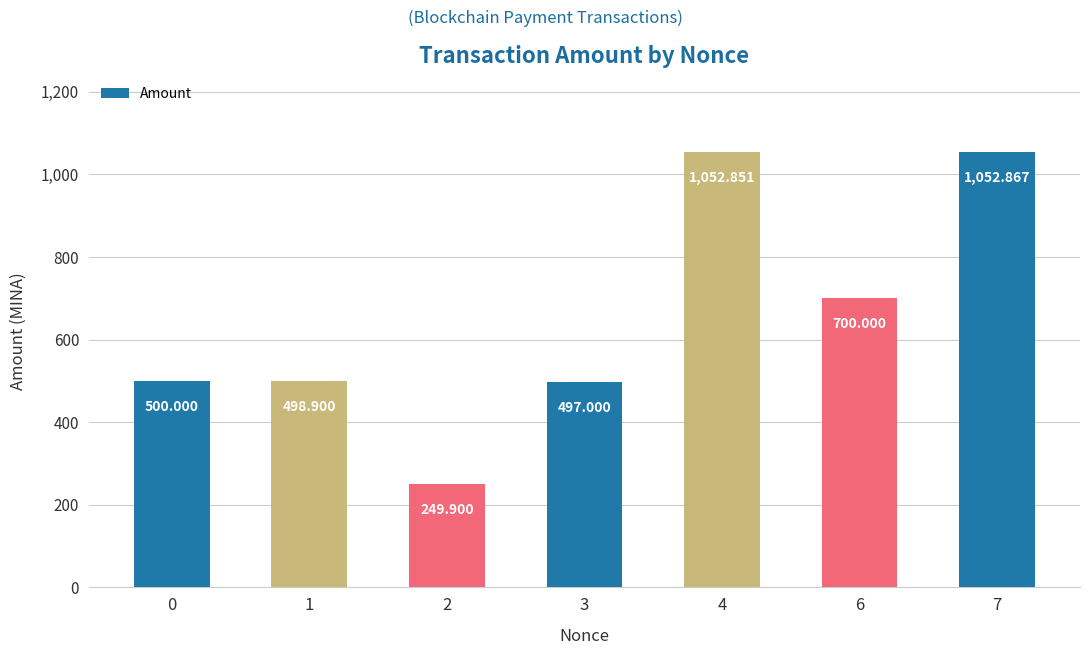

What is the change in value from 4 to 6?

-352.9